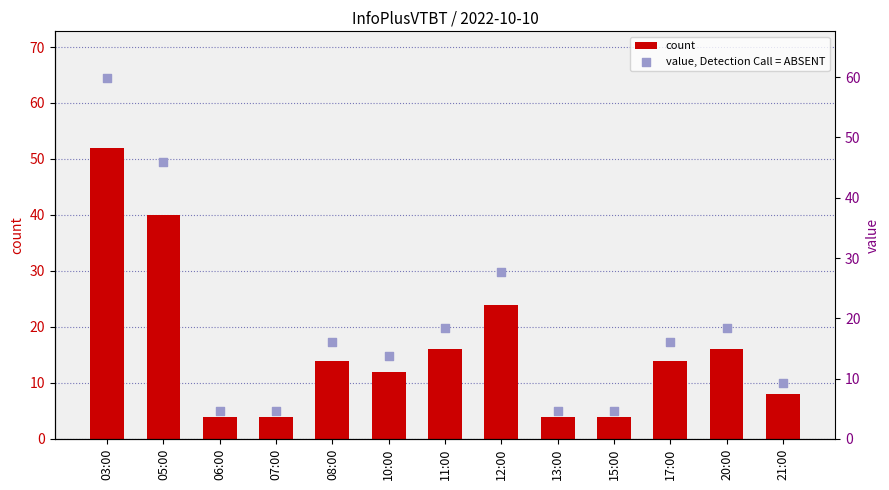

Is the value of value, Detection Call = ABSENT at 20:00 greater than the value of count at 20:00?

Yes